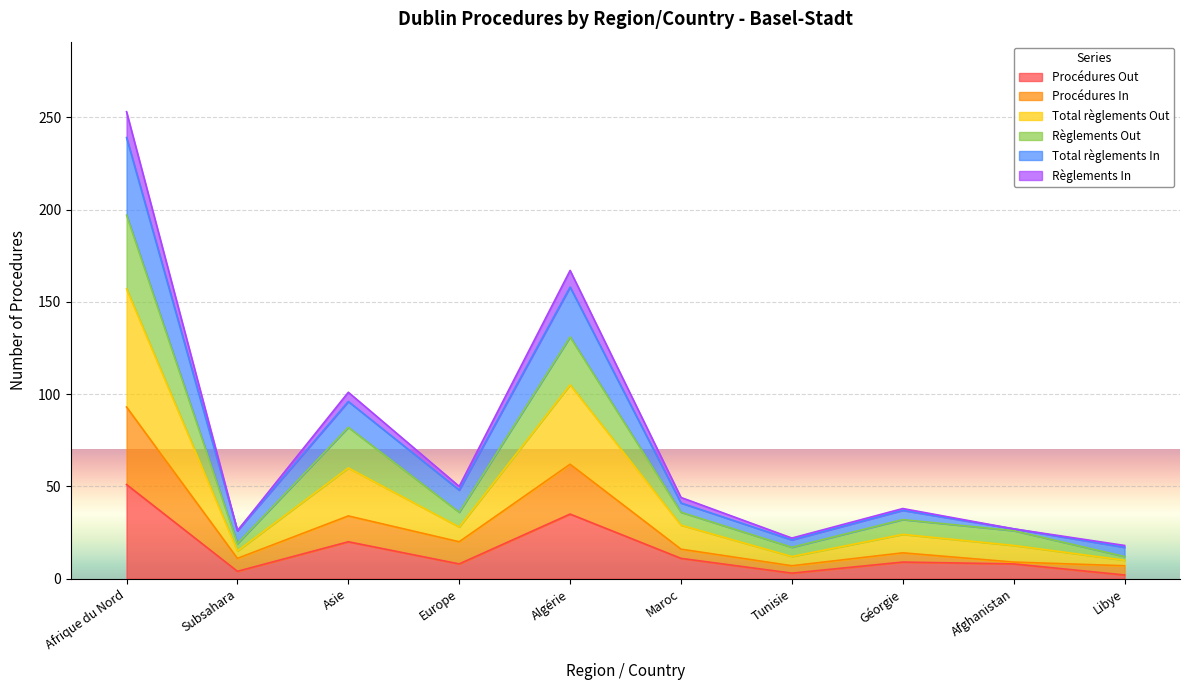

True or false: Procédures Out has more than 0 interior local peaks.

True